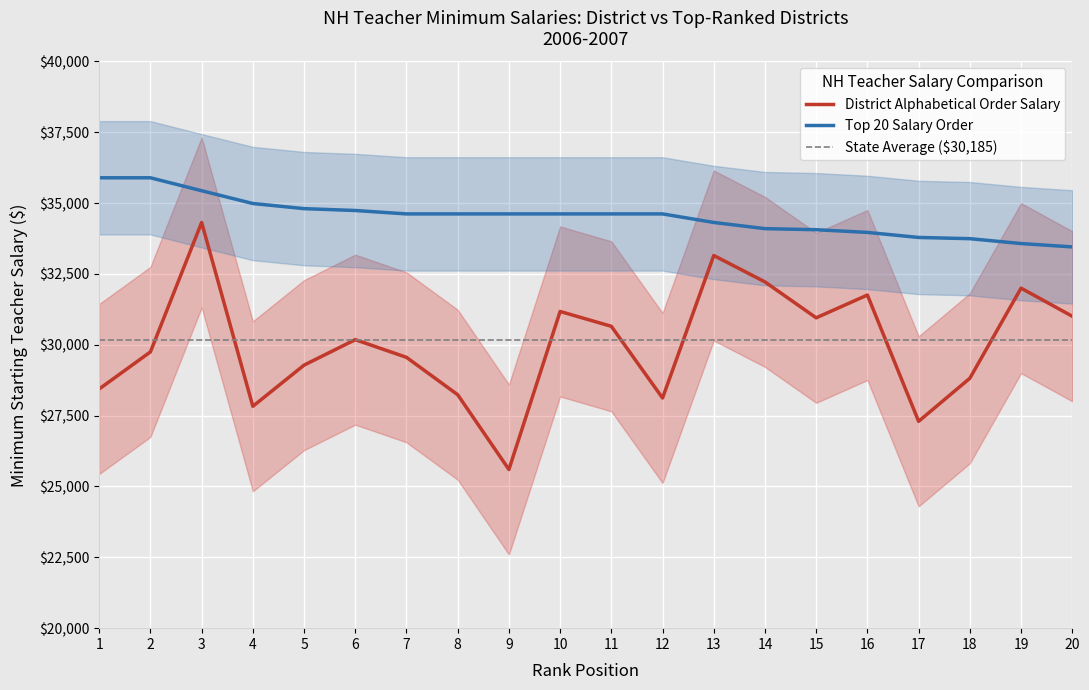

Reading left to right, extract all data points from this chart.

1=28442	2=29750	3=34318	4=27830	5=29283	6=30182	7=29558	8=28238	9=25600	10=31177	11=30653	12=28122	13=33152	14=32220	15=30953	16=31757	17=27300	18=28819	19=32000	20=31009